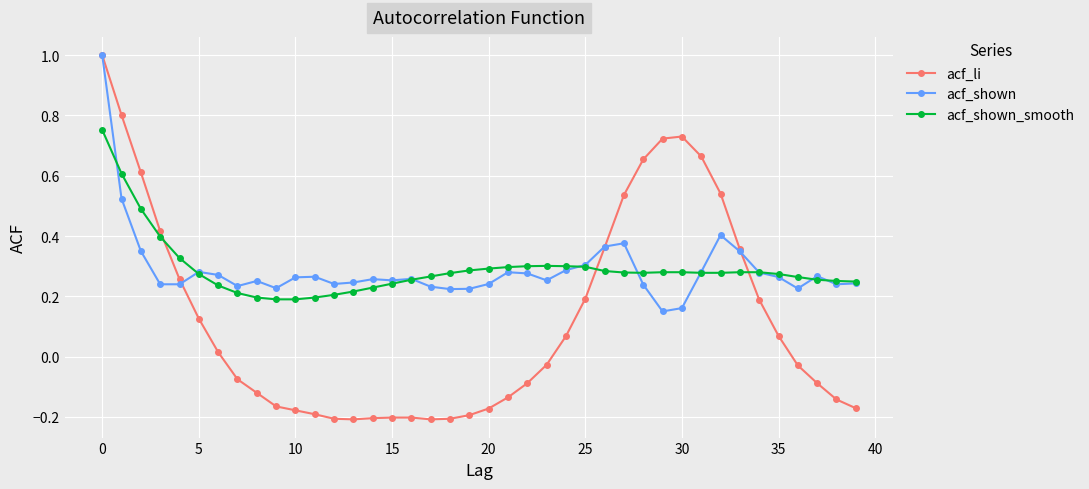

At how many categories does at least one series exceed 0?

40